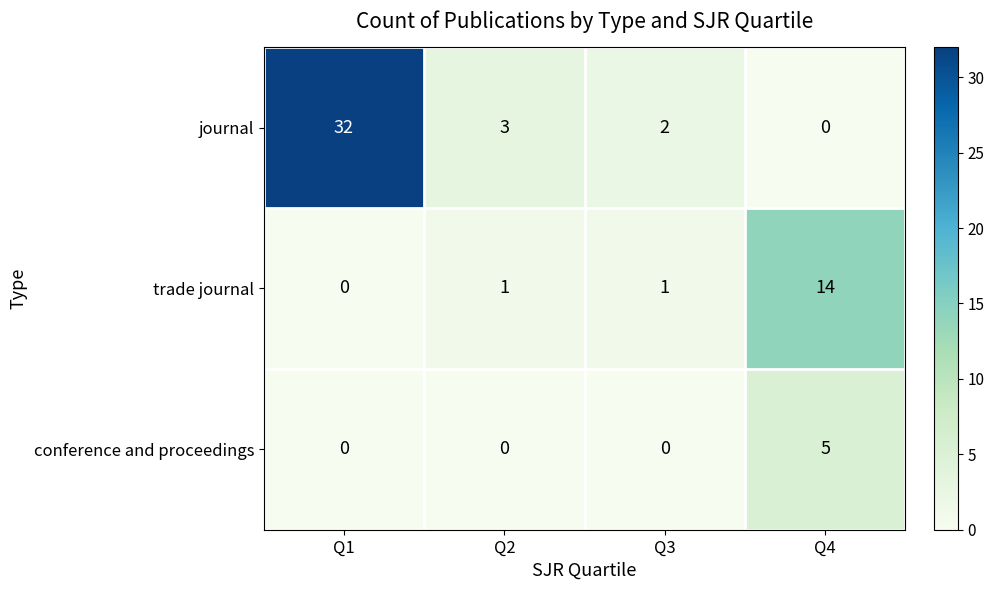

What is the sum of the journal values at Q4 and Q1?

32